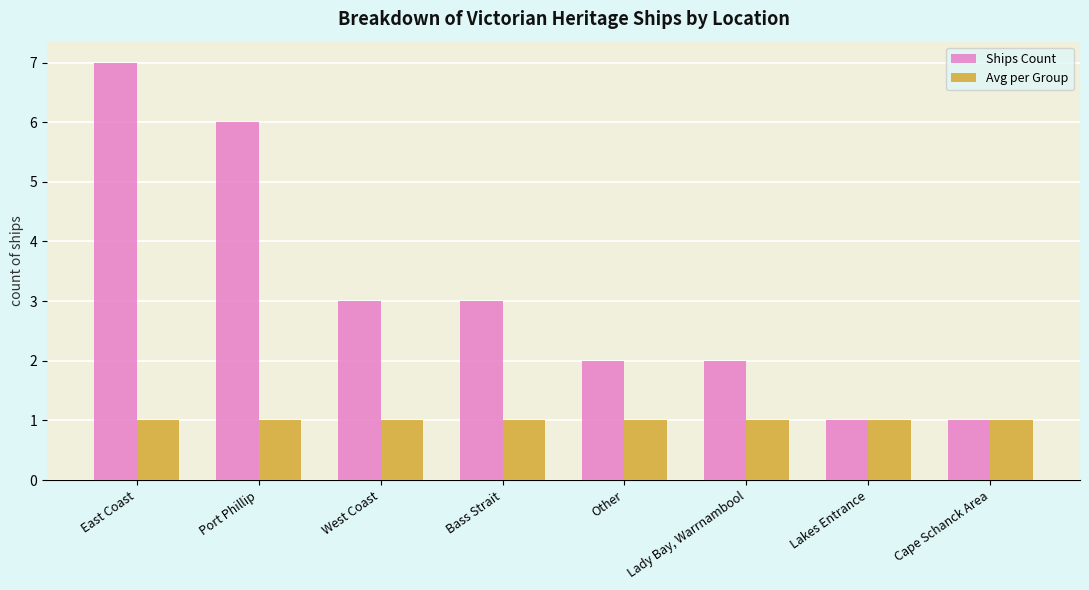

What position from the right is Port Phillip?

7